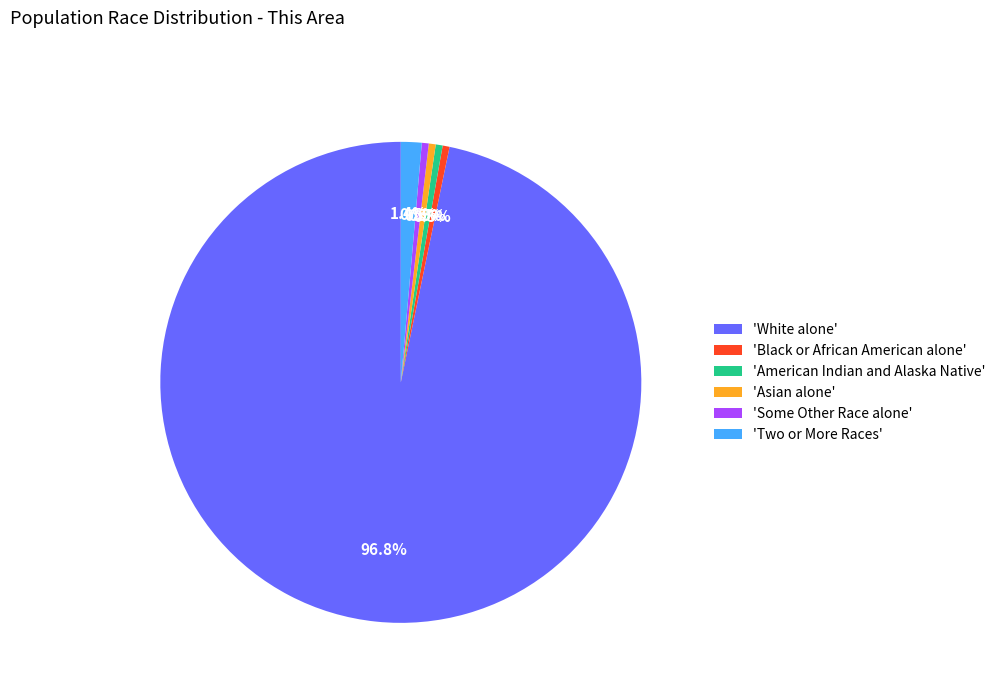

Is there any slice that represents more than half of the pie?

Yes